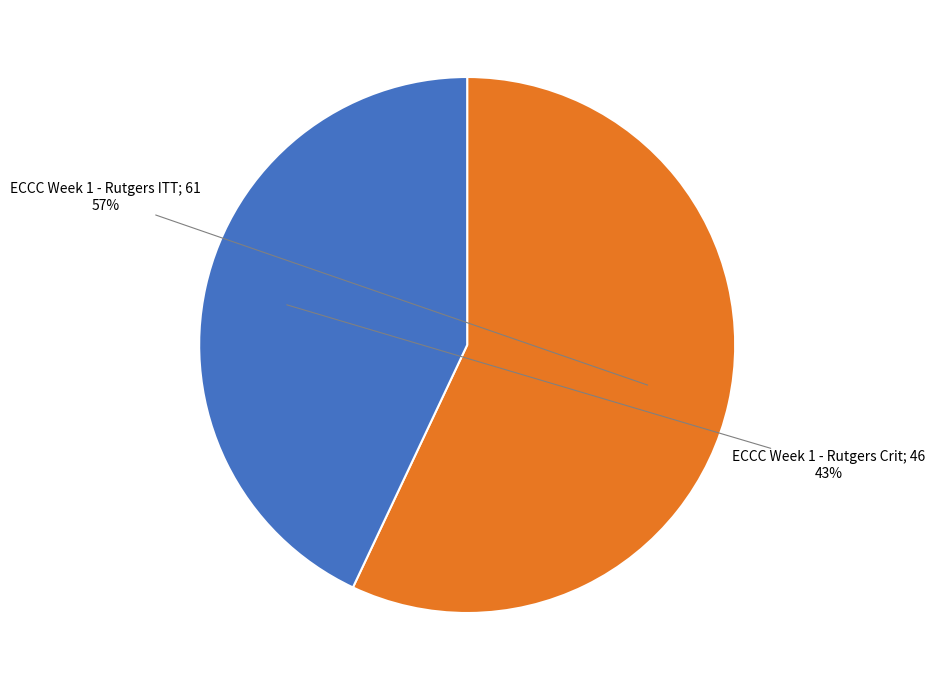

Is there any slice that represents more than half of the pie?

Yes